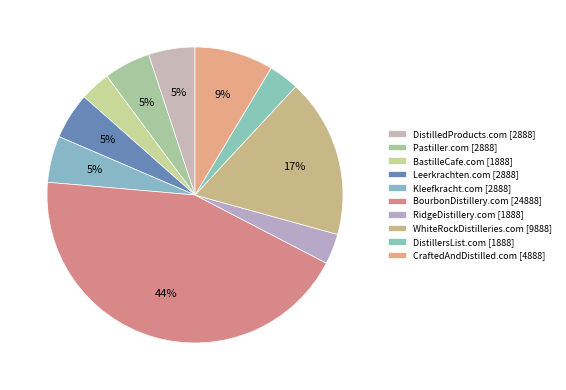

How many segments does this pie chart have?

10